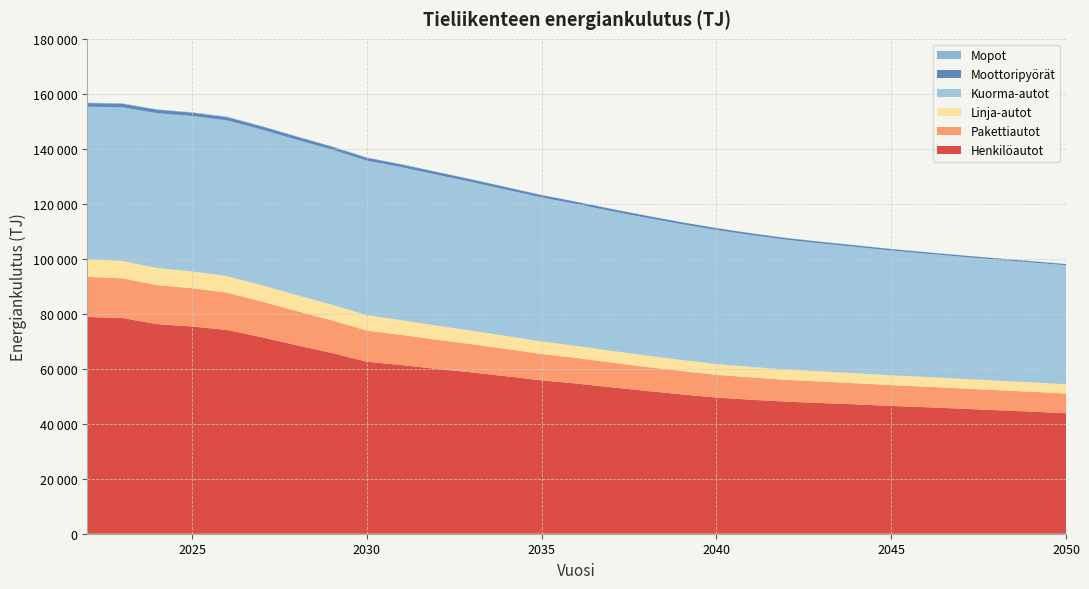

Reading left to right, list all the values displayed in this chart.

Henkilöautot: 78835.4	78476.5	76242.7	75390.6	74119.2	71451.0	68532.0	65755.9	62583.7	61333.4	59948.6	58673.1	57258.9	55786.8	54631.5	53268.6	51952.9	50685.2	49536.0	48736.6	48027.9	47547.5	47053.8	46492.1	46013.8	45482.1	44947.5	44416.6	43821.3
Pakettiautot: 14574.2	14419.8	14175.8	13899.5	13563.4	12993.5	12422.7	11862.1	11313.8	10959.8	10611.6	10268.0	9929.9	9596.2	9284.3	8998.2	8738.1	8501.9	8290.7	8108.2	7947.6	7804.4	7675.3	7561.9	7460.9	7372.4	7295.6	7228.5	7168.1
Linja-autot: 6435.7	6326.7	6232.3	6124.2	6028.6	5922.0	5827.2	5702.3	5593.8	5347.9	5122.8	4916.4	4723.3	4549.4	4391.3	4246.4	4117.5	4002.2	3901.8	3815.1	3738.9	3676.2	3623.8	3577.2	3536.3	3497.7	3459.7	3423.2	3387.0
Kuorma-autot: 55462.2	55879.7	56305.7	56519.0	56644.4	56601.2	56502.0	56374.7	56194.8	55635.9	54899.8	54037.8	53198.4	52361.9	51577.7	50815.5	50090.5	49392.7	48745.8	47943.8	47214.4	46547.9	45939.8	45389.1	44867.4	44412.3	43998.8	43620.5	43256.0
Moottoripyörät: 1326.7	1286.3	1247.9	1211.5	1176.5	1142.5	1108.6	1074.6	1039.6	1003.5	966.2	928.1	889.5	850.9	812.9	775.5	739.1	703.5	669.2	636.9	606.7	578.6	552.6	528.6	506.5	486.2	467.4	450.2	434.3
Mopot: 161.1	159.1	155.4	150.8	145.1	139.0	132.3	125.4	118.6	111.8	105.4	99.2	93.3	87.7	82.5	77.5	72.8	68.4	64.4	60.6	57.0	53.7	50.7	47.9	45.4	43.1	41.0	39.1	37.4